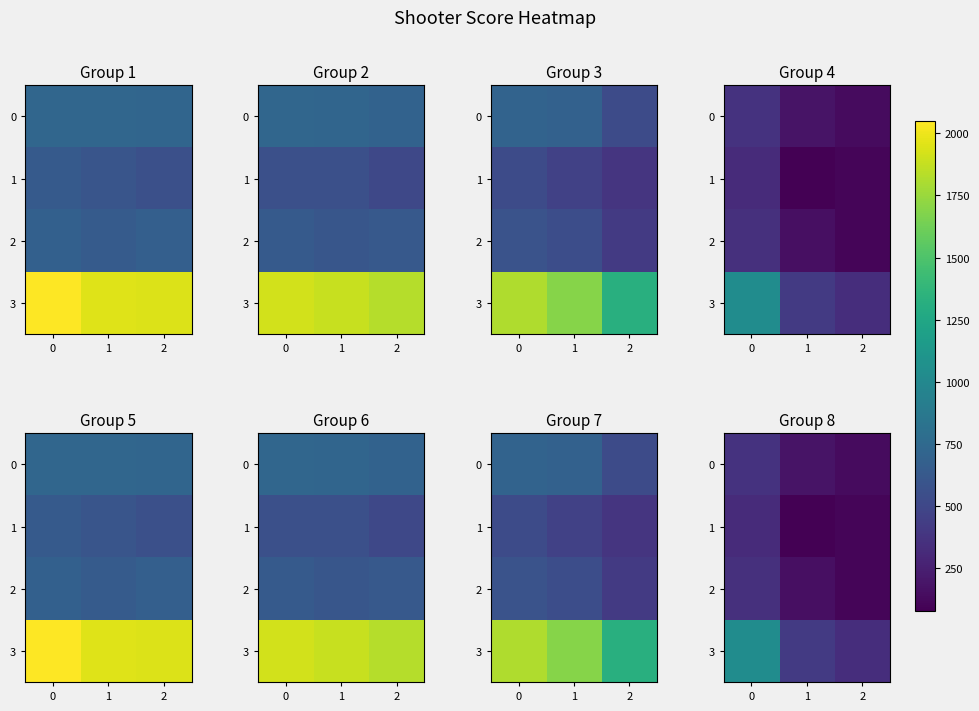

What is the sum of all 3 values?

1786